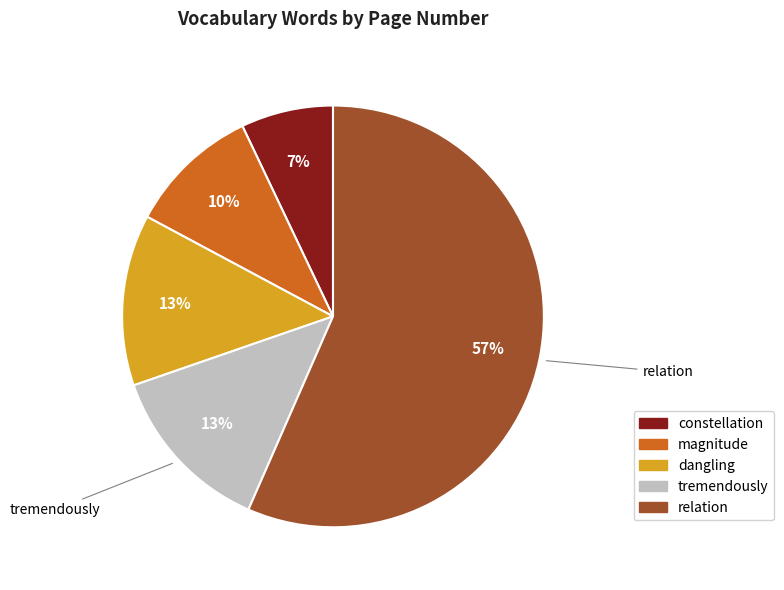

Is relation the majority of the pie?

Yes